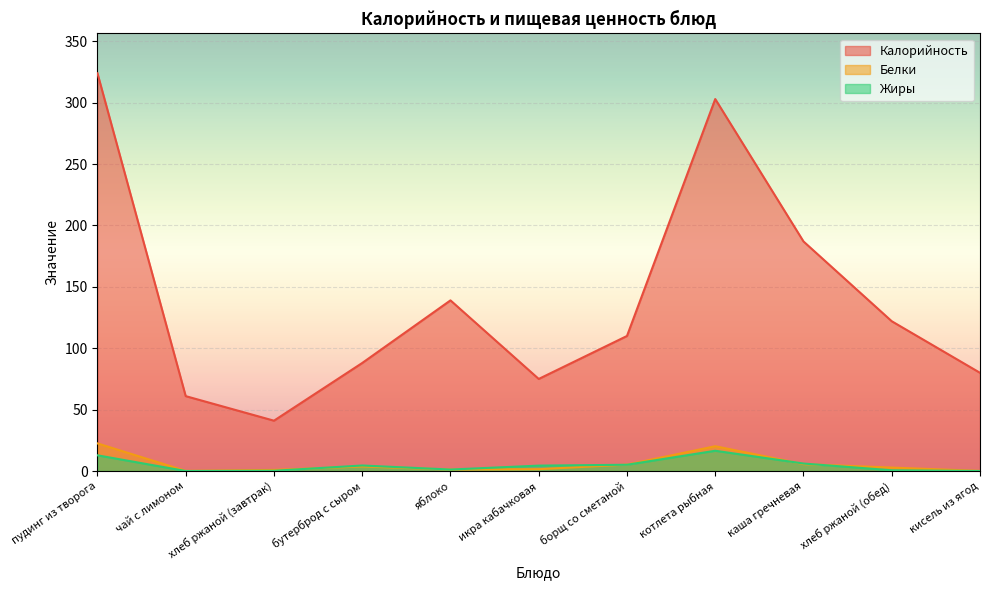

What is the sum of all Калорийность values?

1530.0